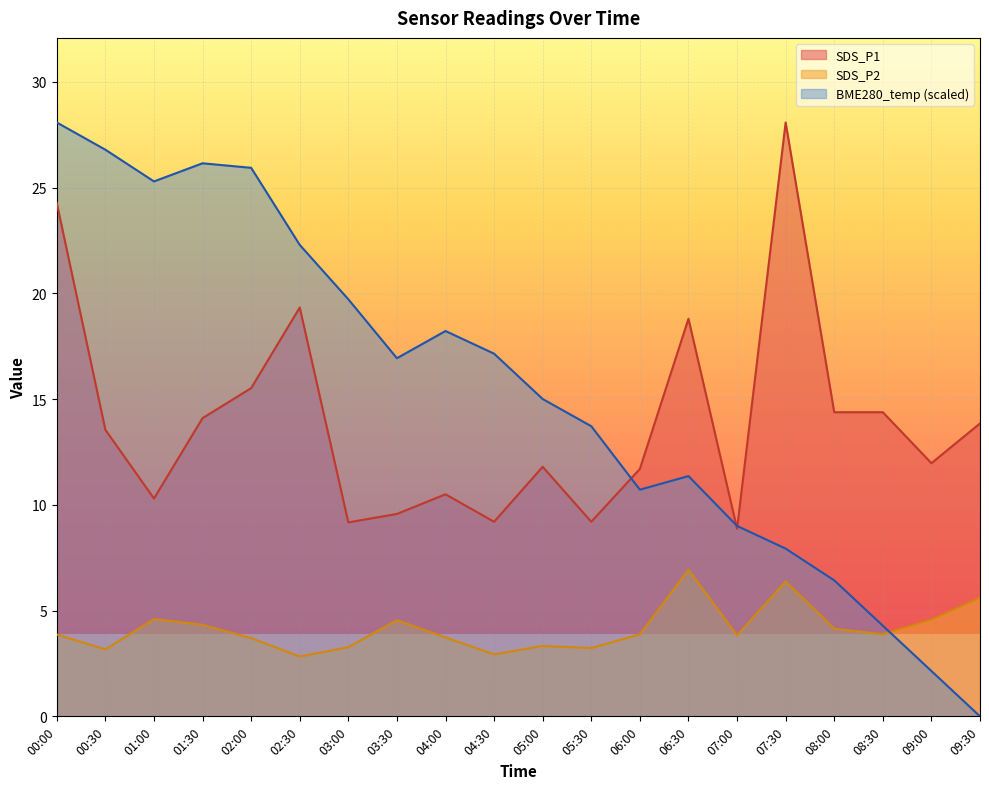

Reading left to right, transcribe all the data shown in this chart.

SDS_P1: 00:00=24.3	00:30=13.6	01:00=10.3	01:30=14.1	02:00=15.5	02:30=19.3	03:00=9.2	03:30=9.6	04:00=10.5	04:30=9.2	05:00=11.8	05:30=9.2	06:00=11.7	06:30=18.8	07:00=8.9	07:30=28.1	08:00=14.4	08:30=14.4	09:00=12.0	09:30=13.8
SDS_P2: 00:00=3.9	00:30=3.2	01:00=4.6	01:30=4.3	02:00=3.7	02:30=2.8	03:00=3.3	03:30=4.5	04:00=3.7	04:30=2.9	05:00=3.3	05:30=3.2	06:00=3.9	06:30=6.9	07:00=3.8	07:30=6.4	08:00=4.2	08:30=3.9	09:00=4.6	09:30=5.6
BME280_temperature: 00:00=28.1	00:30=26.8	01:00=25.3	01:30=26.2	02:00=25.9	02:30=22.3	03:00=19.7	03:30=16.9	04:00=18.2	04:30=17.1	05:00=15.0	05:30=13.7	06:00=10.7	06:30=11.4	07:00=9.0	07:30=7.9	08:00=6.4	08:30=4.3	09:00=2.1	09:30=0.0